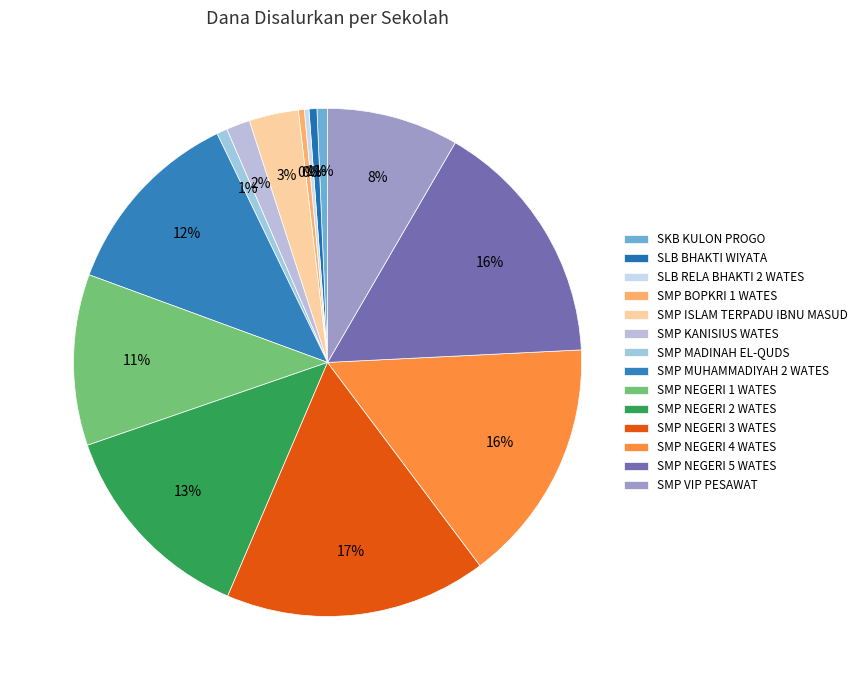

What is the largest slice in the pie chart?

SMP NEGERI 3 WATES